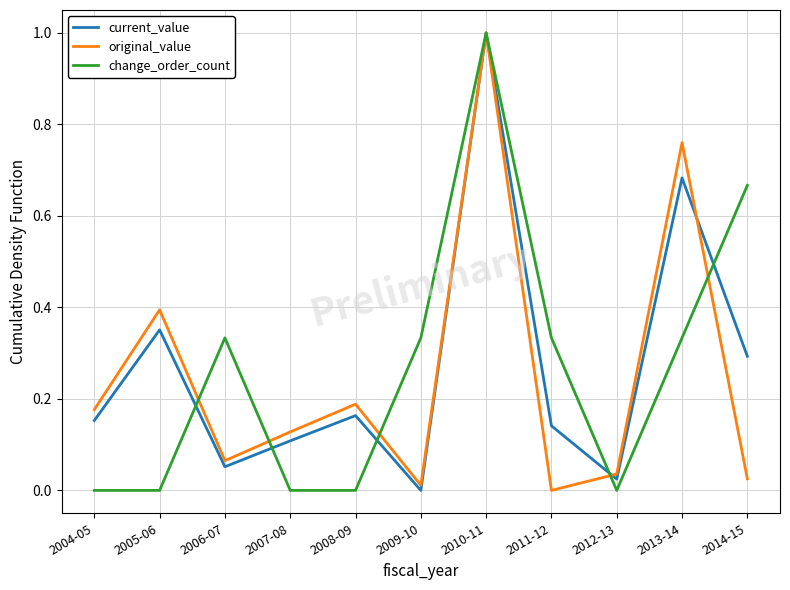

The change_order_count series shows 0.5 at 2008-09. True or false?

False